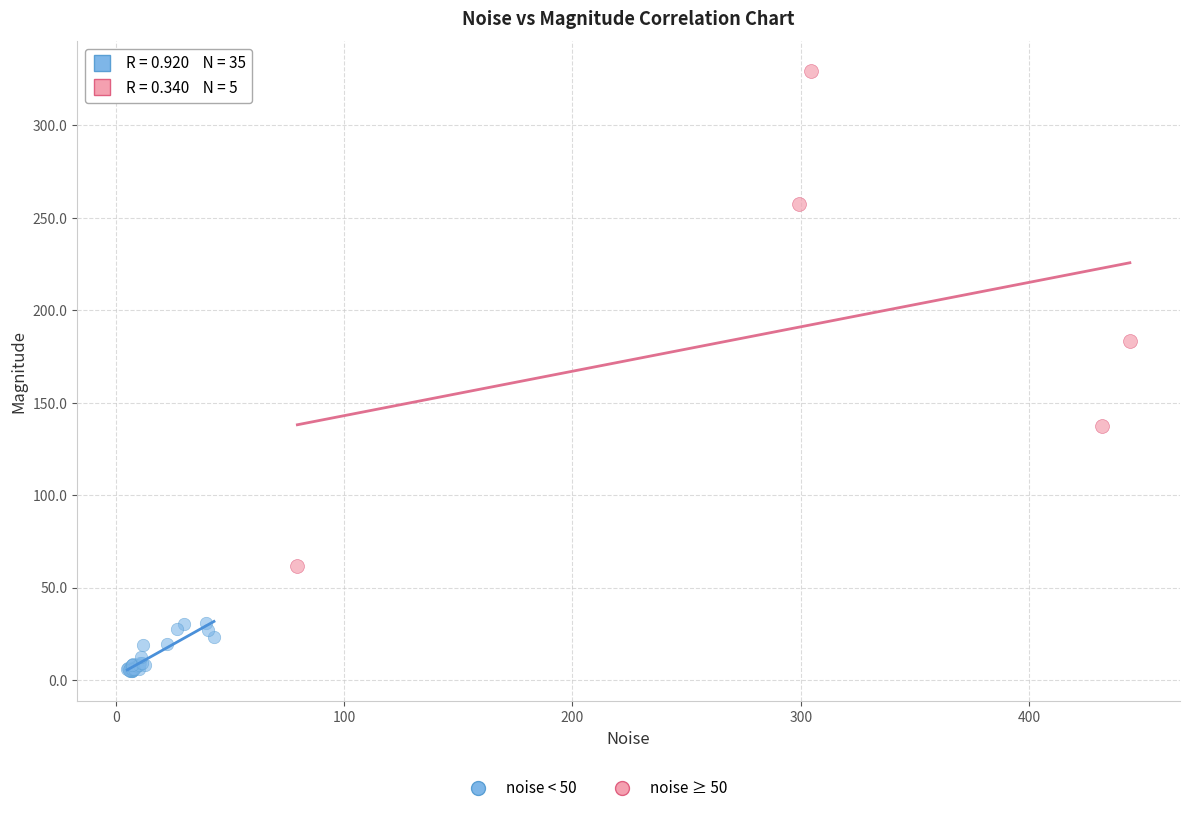

Which series contains the lowest Y value?

noise < 50